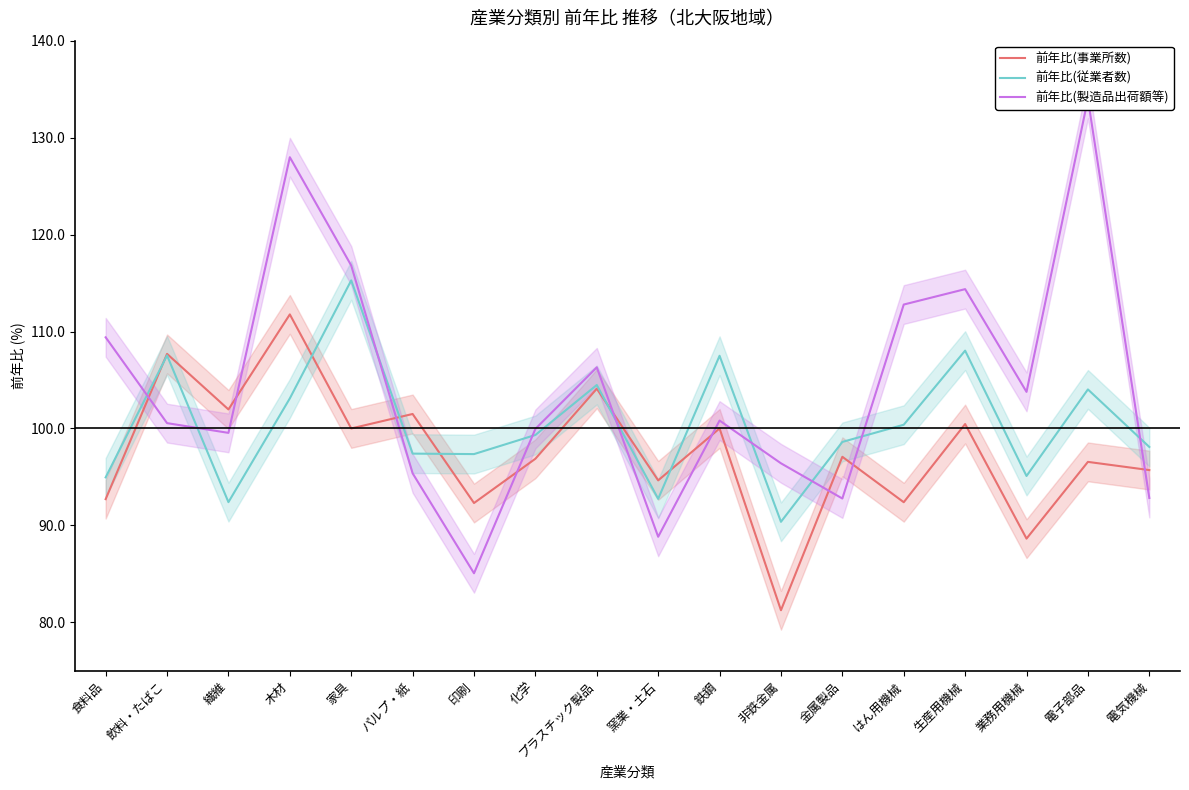

Which has a higher value, 印刷 or 非鉄金属?

印刷